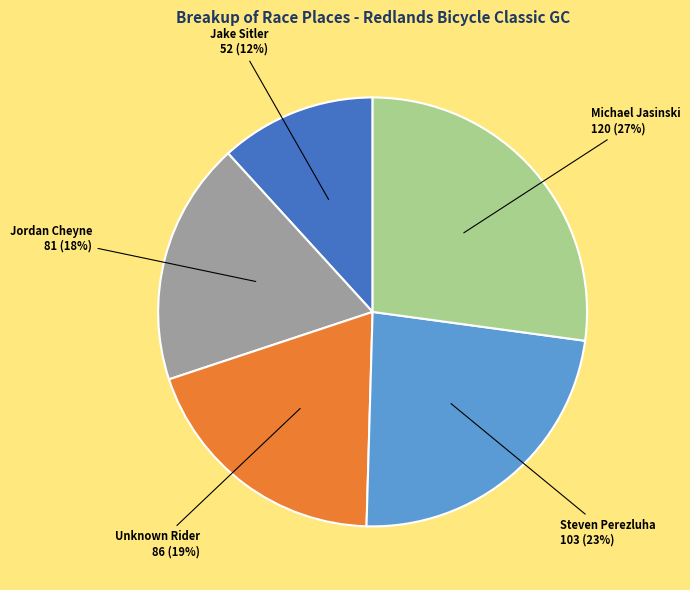

Count the number of slices in the pie.

5